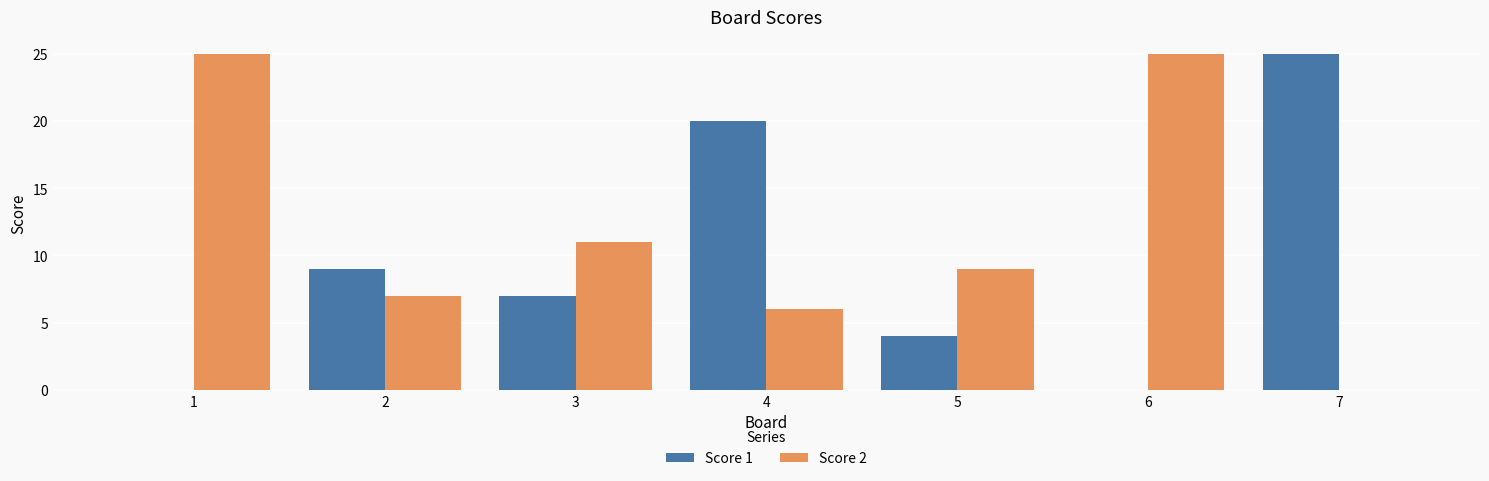

Reading right to left, list all the values displayed in this chart.

Score 1: 7=25	6=0	5=4	4=20	3=7	2=9	1=0
Score 2: 7=0	6=25	5=9	4=6	3=11	2=7	1=25